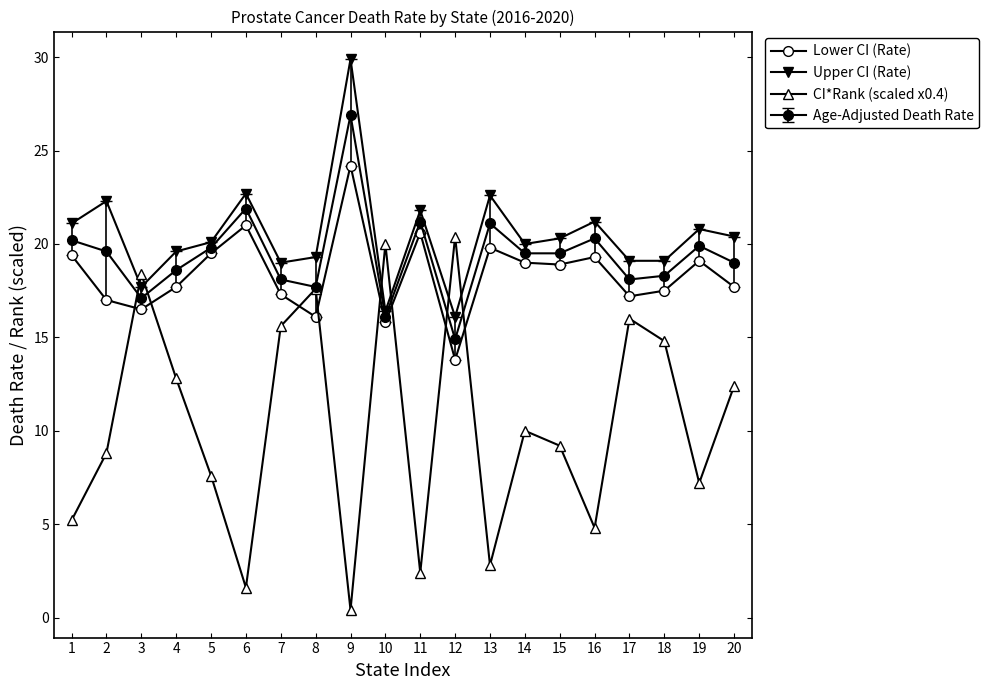

Is this an area chart (filled region under the line)?

No